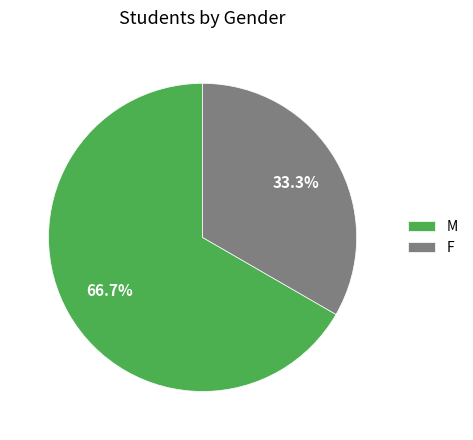

Is there a majority slice in this chart?

Yes